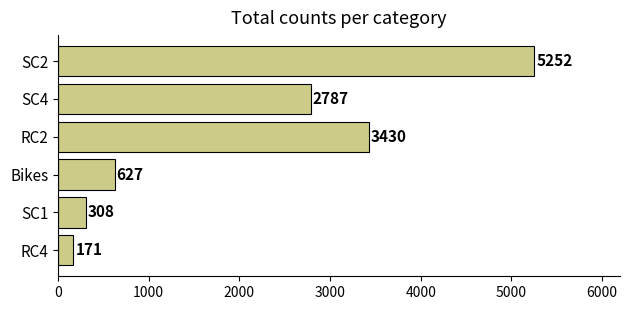

Rank the categories by value from highest to lowest.

SC2, RC2, SC4, Bikes, SC1, RC4